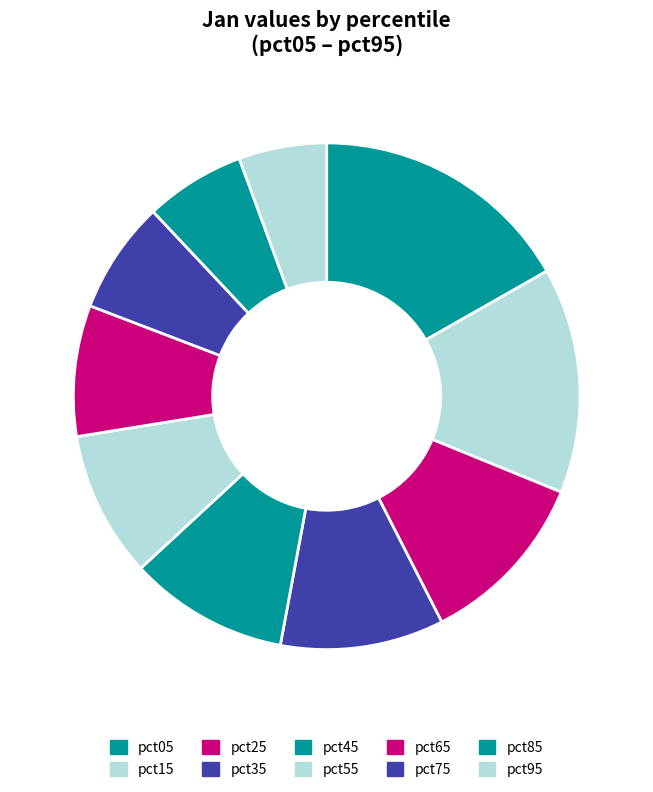

To the nearest percent, what percentage of the pie is pct85?

6%